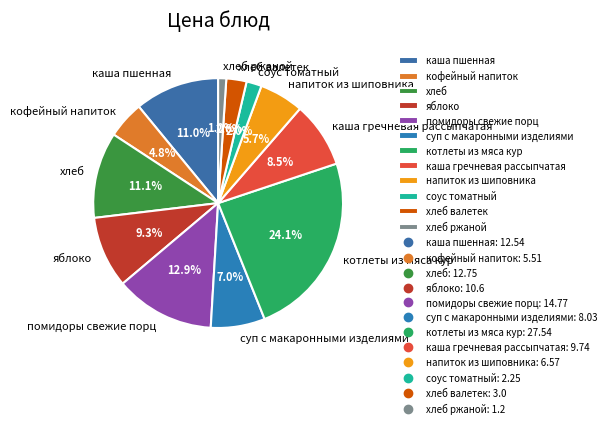

What percentage is the помидоры свежие порц slice, to the nearest percent?

13%